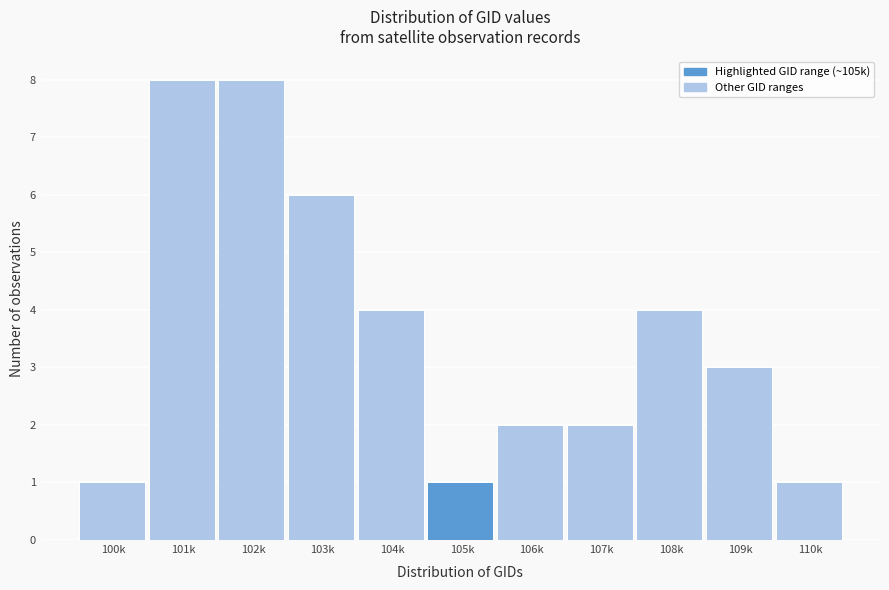

Reading left to right, transcribe all the data shown in this chart.

100k=1	101k=8	102k=8	103k=6	104k=4	105k=1	106k=2	107k=2	108k=4	109k=3	110k=1